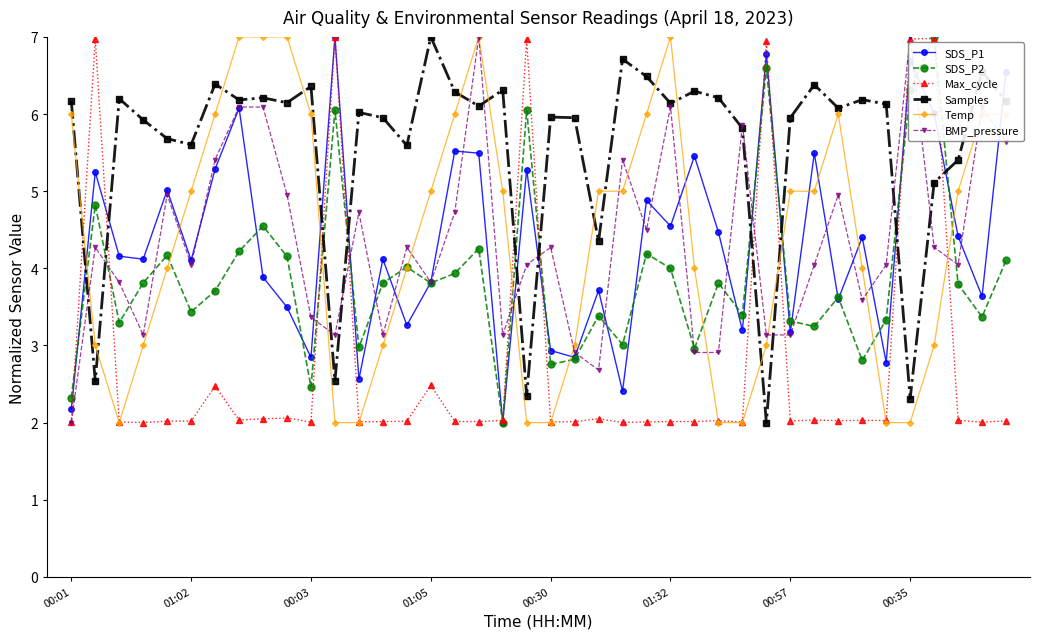

How many times do Temp and SDS_P2 cross each other?

10